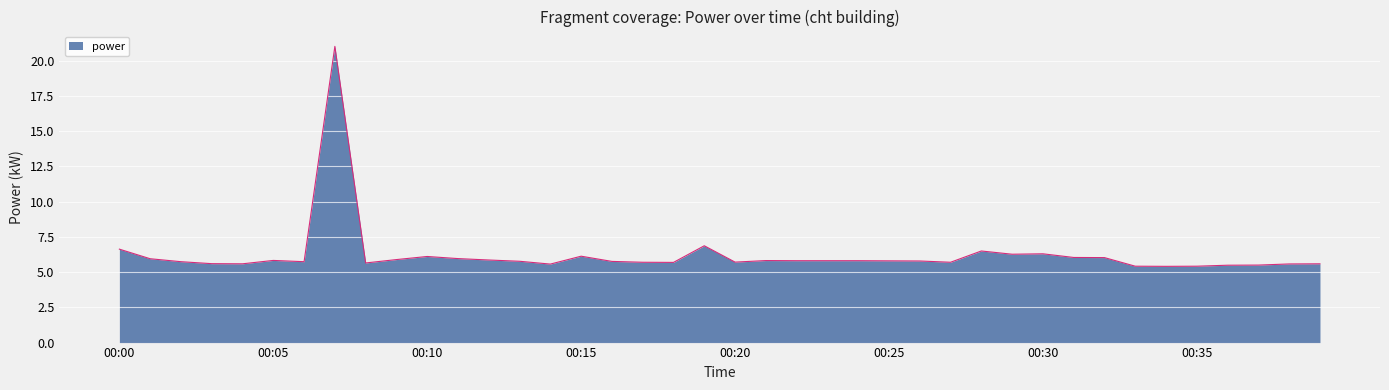

What is the difference between the maximum and minimum values?

15.6